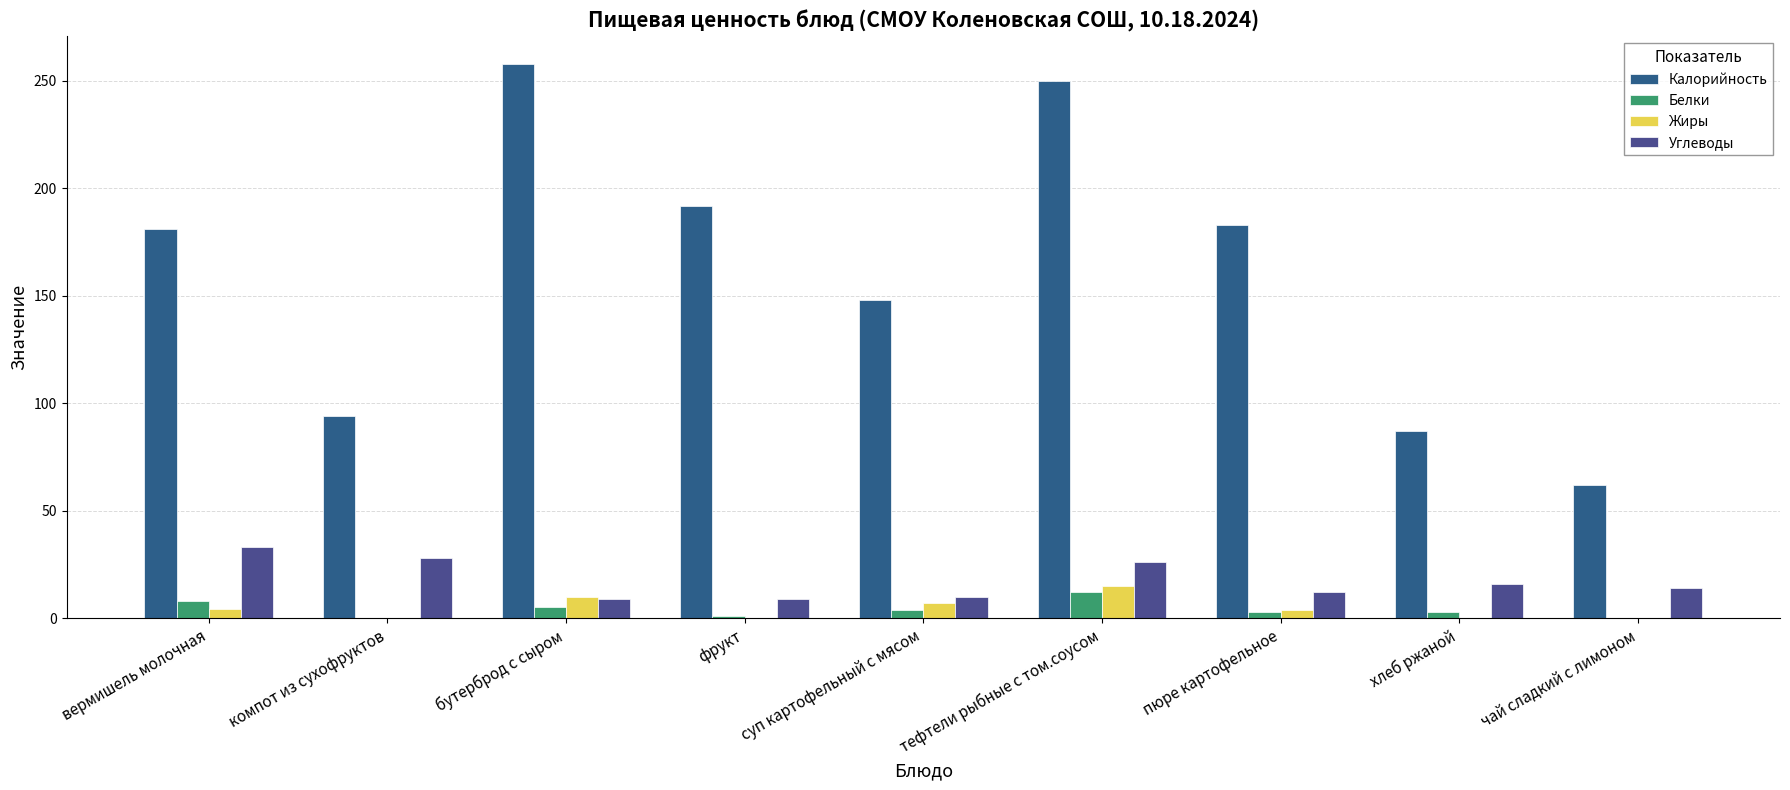

What is the sum of all Белки values?

36.0